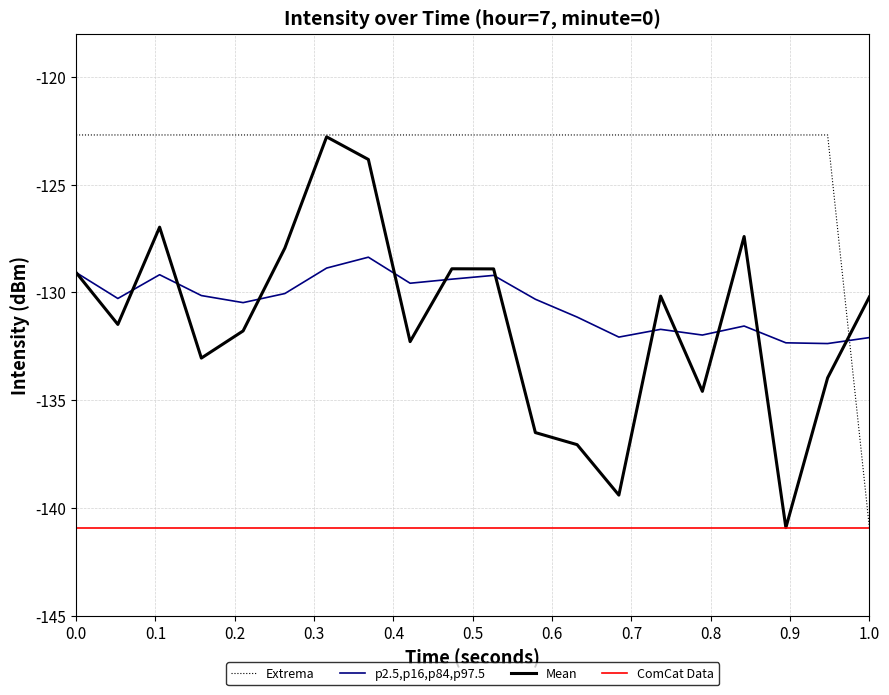

What is the maximum value for p2.5,p16,p84,p97.5?

-128.4